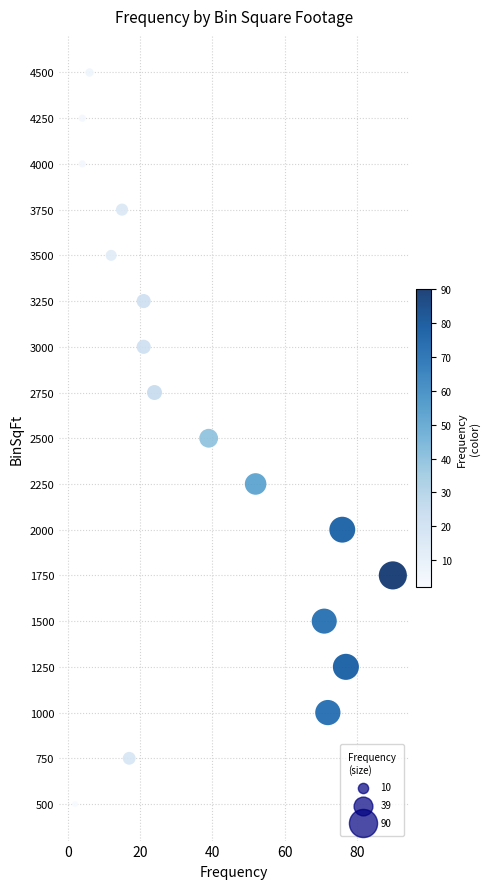

What is the range of X values (max minus min)?

88